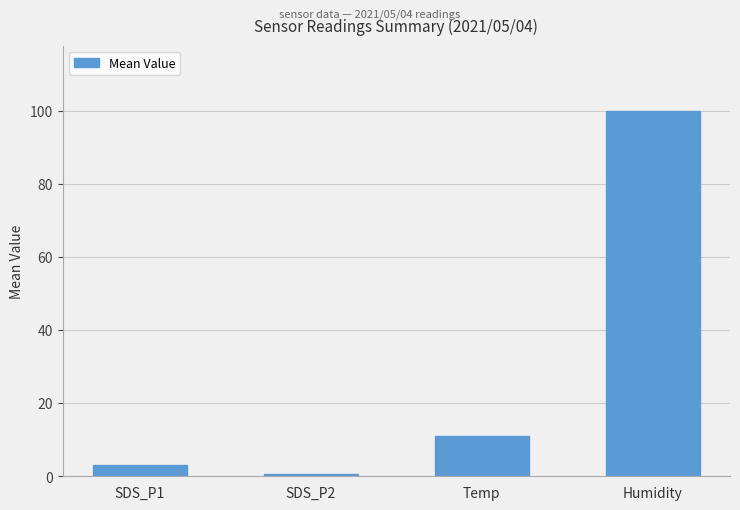

What is the difference between the maximum and minimum values?

99.3